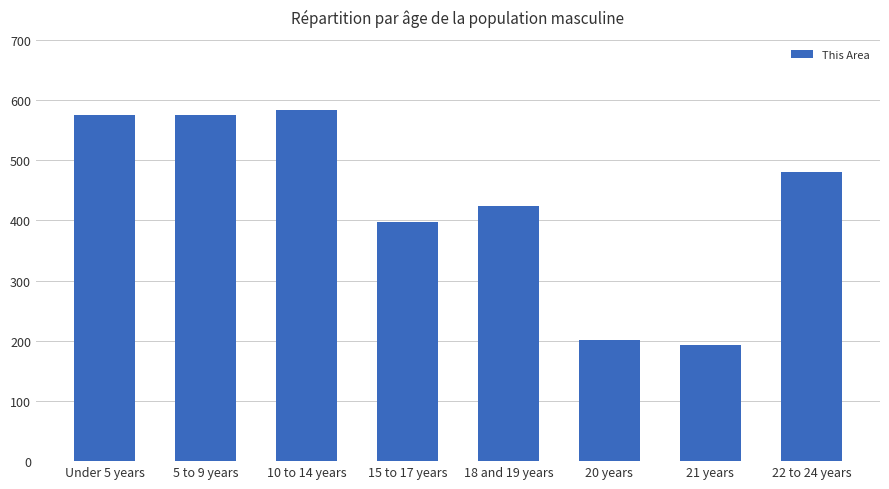

At which label does the data first exceed 481?

Under 5 years